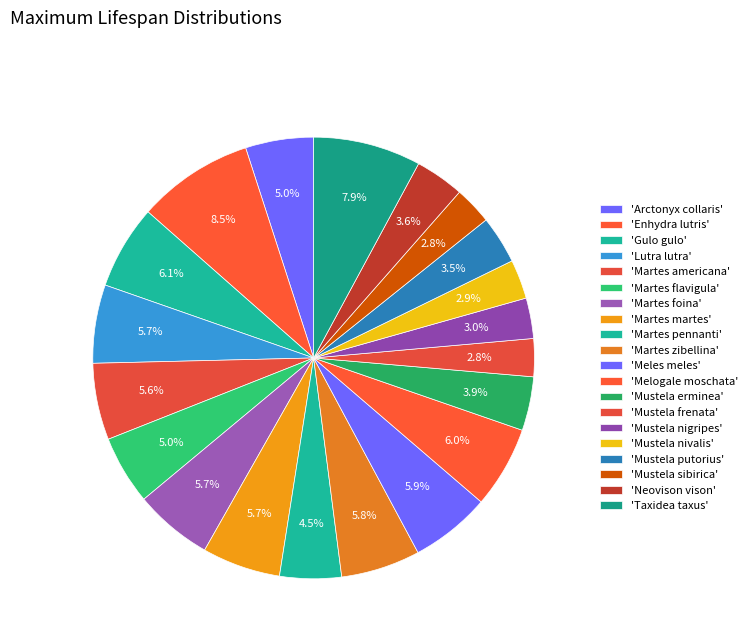

Which category has the smallest portion of the pie?

Mustela frenata